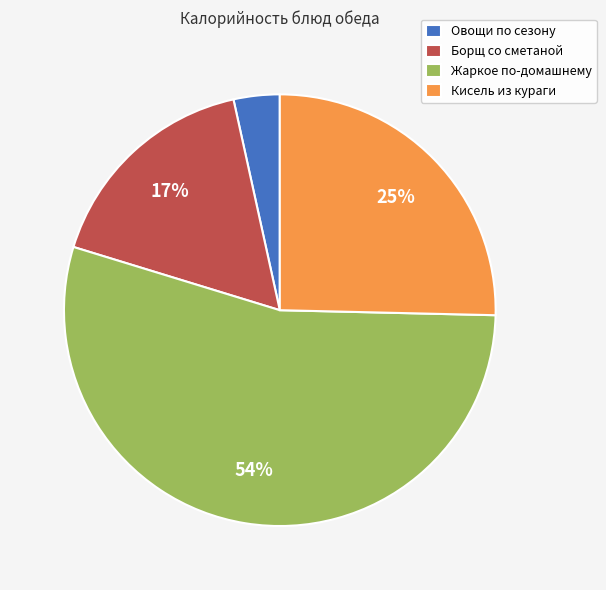

Do Жаркое по-домашнему and Борщ со сметаной together represent more than half of the pie?

Yes